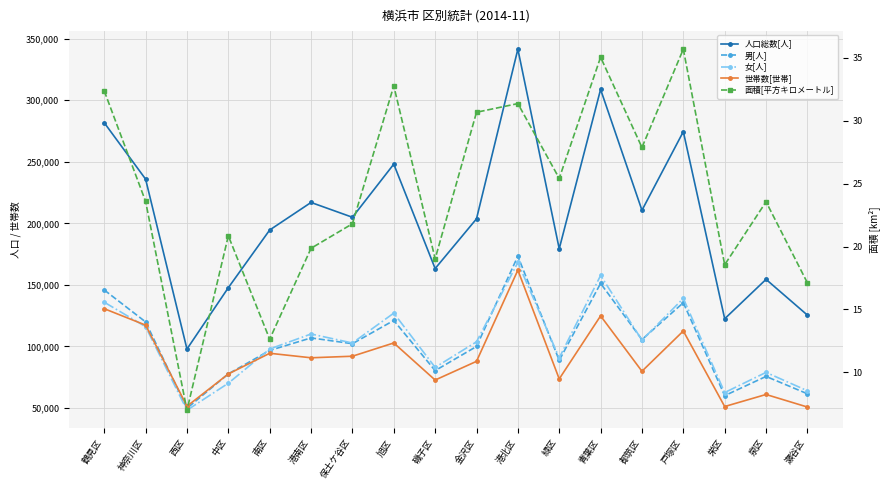

How many data points does each series have?

18